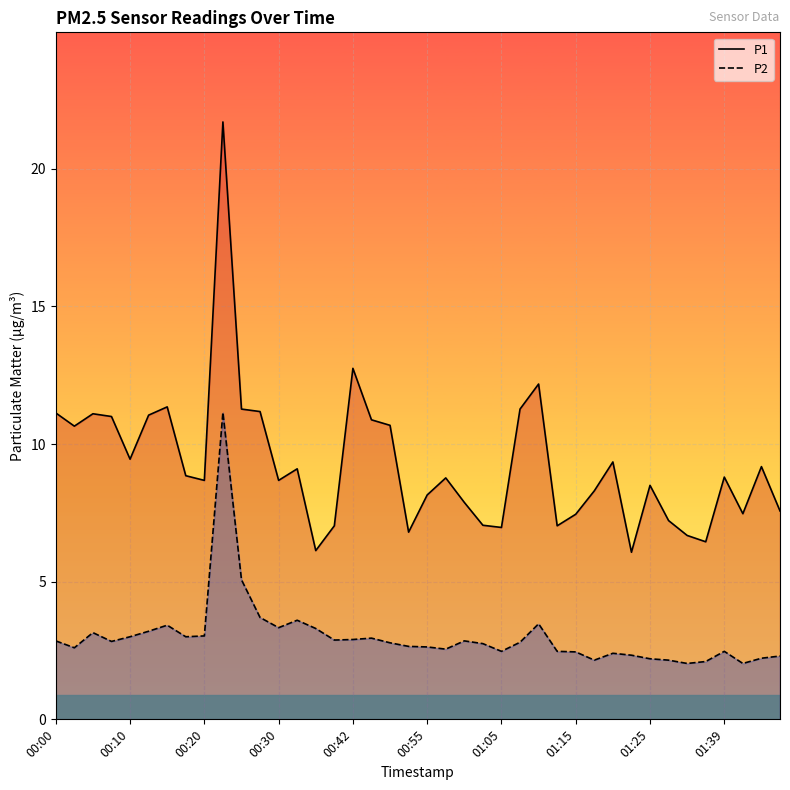

True or false: P1 has more than 0 interior local peaks.

True